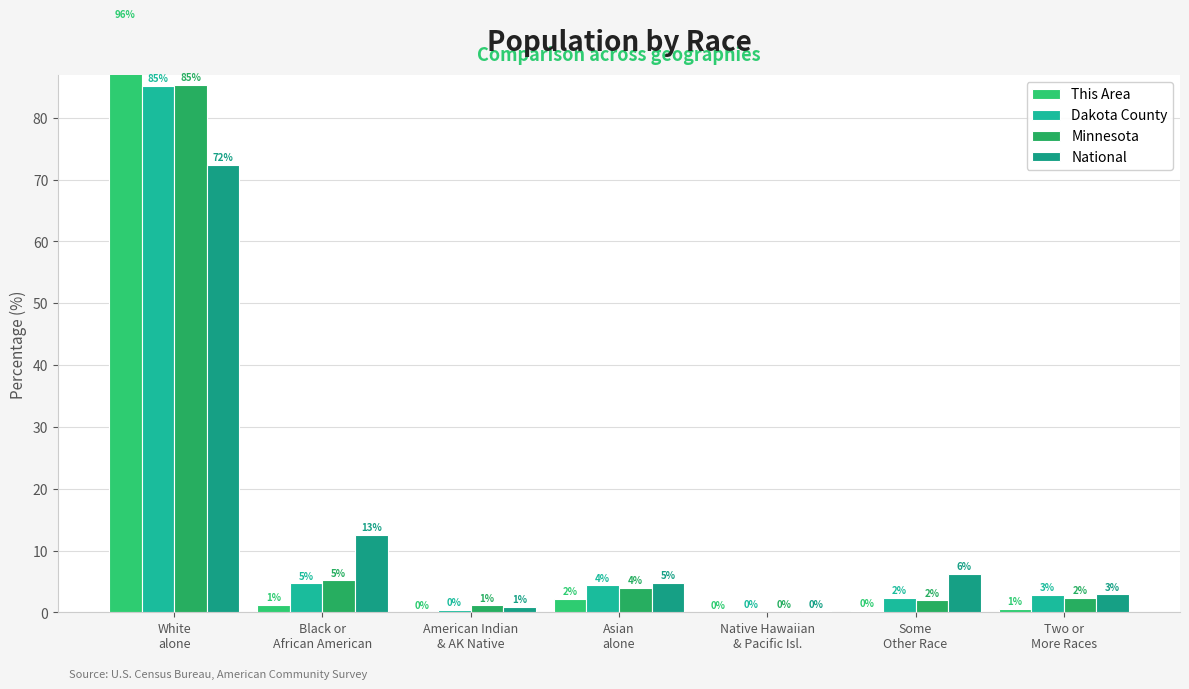

What is the lowest value of the National series?

0.2